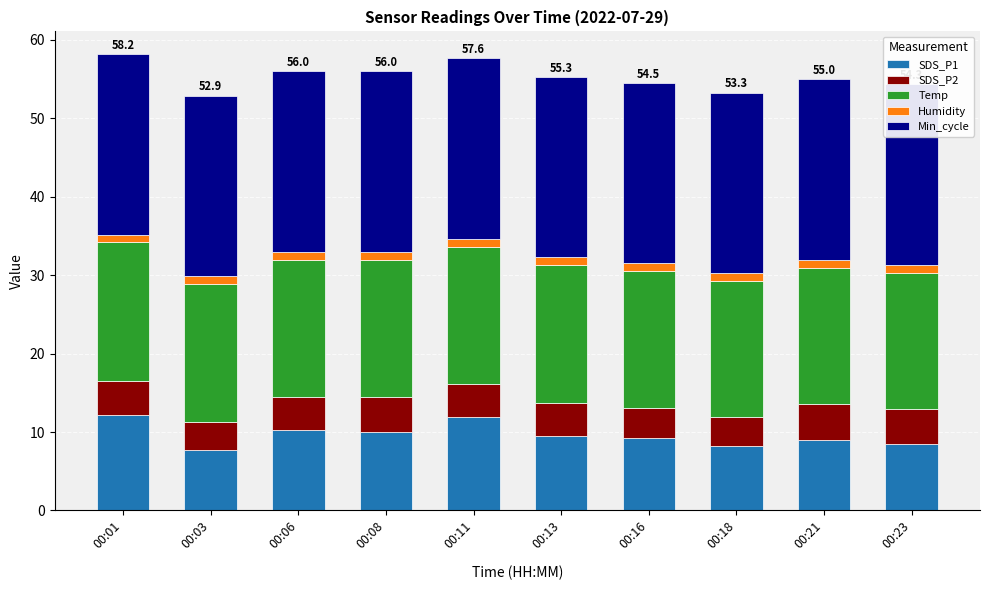

At 00:18, list the series in order from largest to smallest.

Min_cycle, Temp, SDS_P1, SDS_P2, Humidity